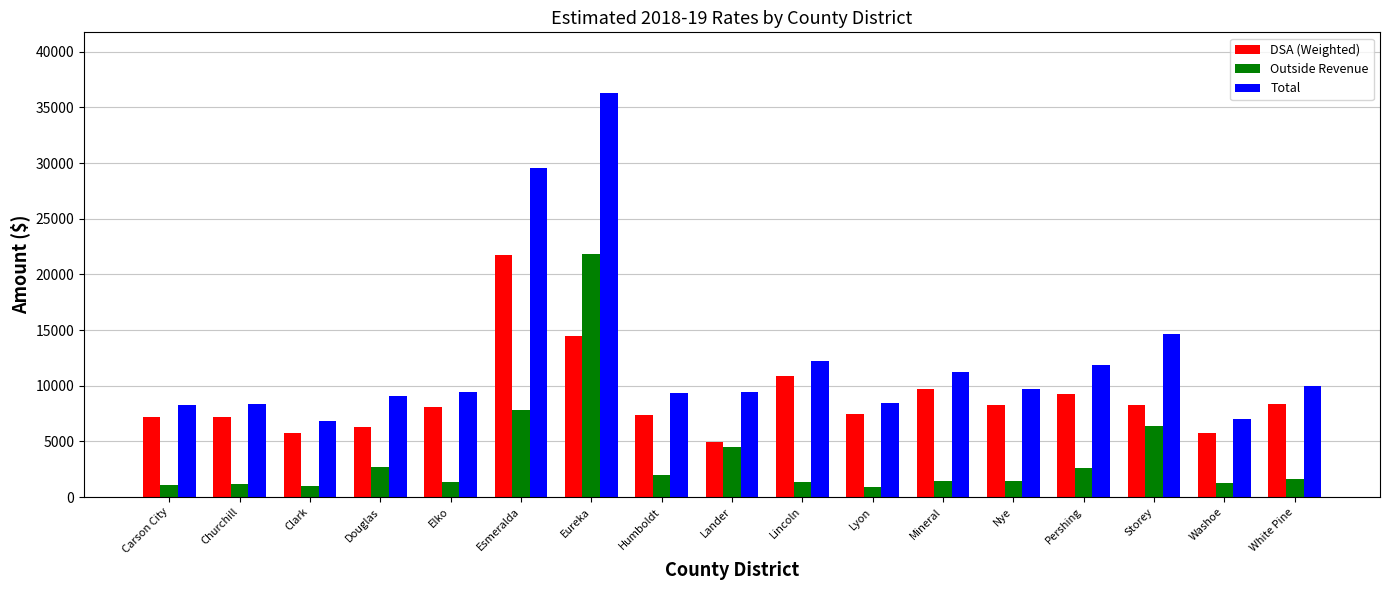

What is the difference between the highest and lowest values at Elko?

8129.0